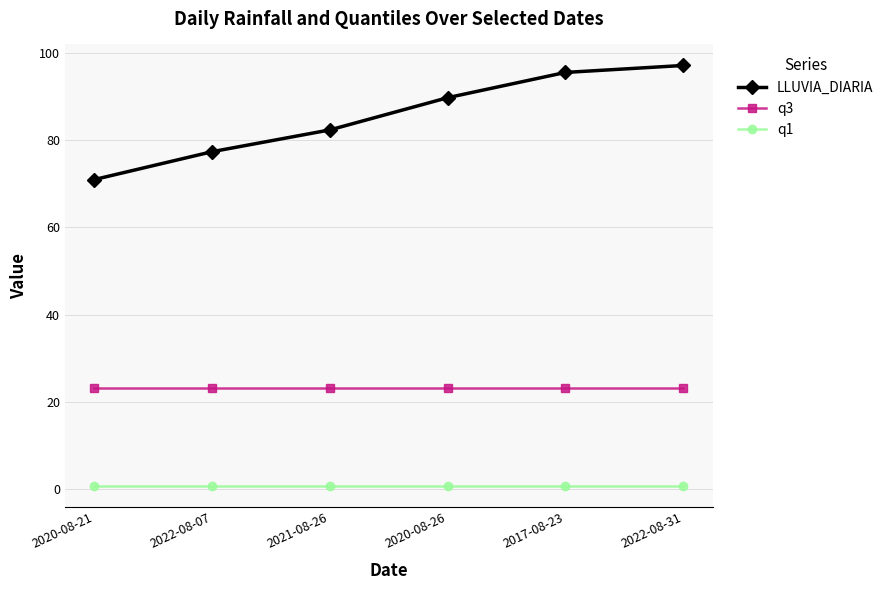

What is the maximum value shown in the chart?

97.2